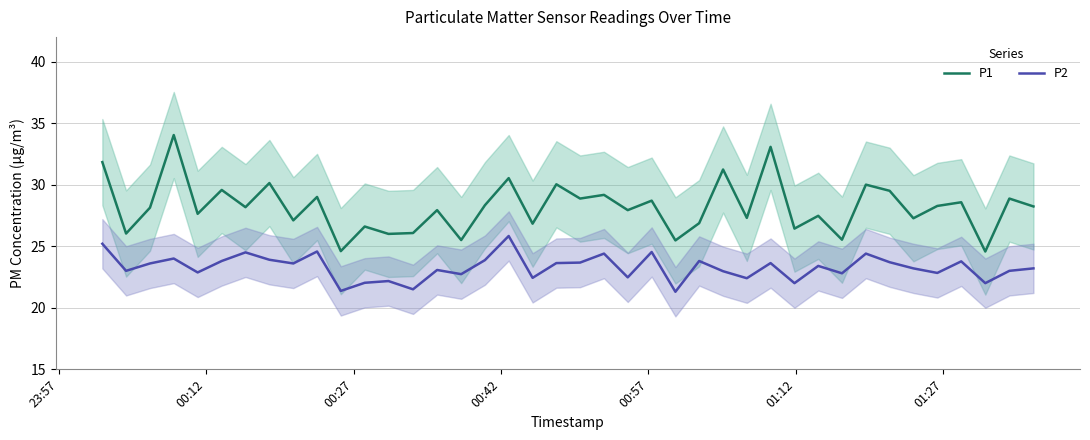

Is this an area chart (filled region under the line)?

No